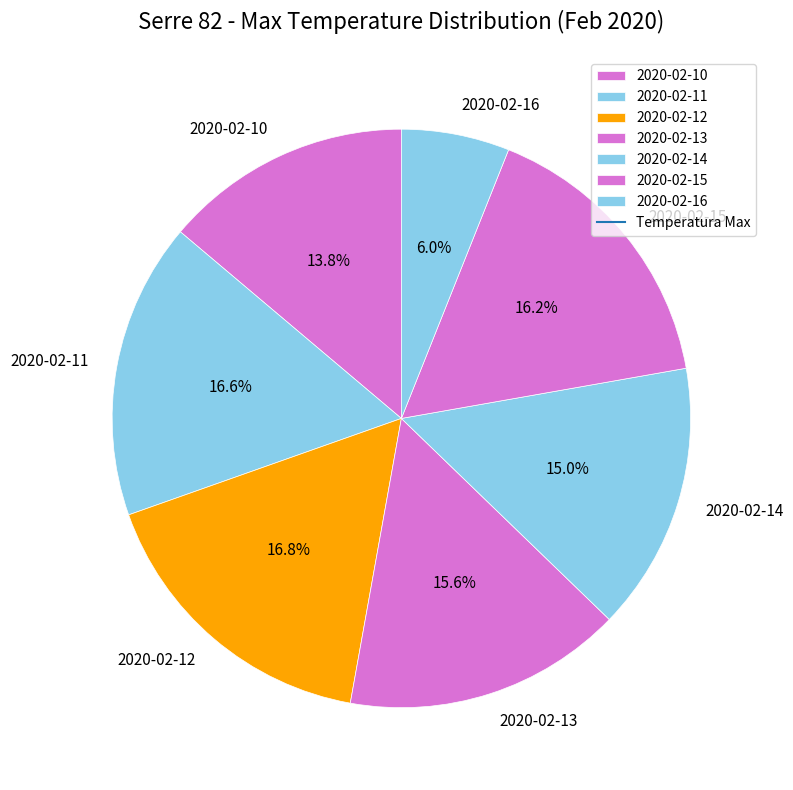

What percentage is NOT represented by 2020-02-12?

83.2%